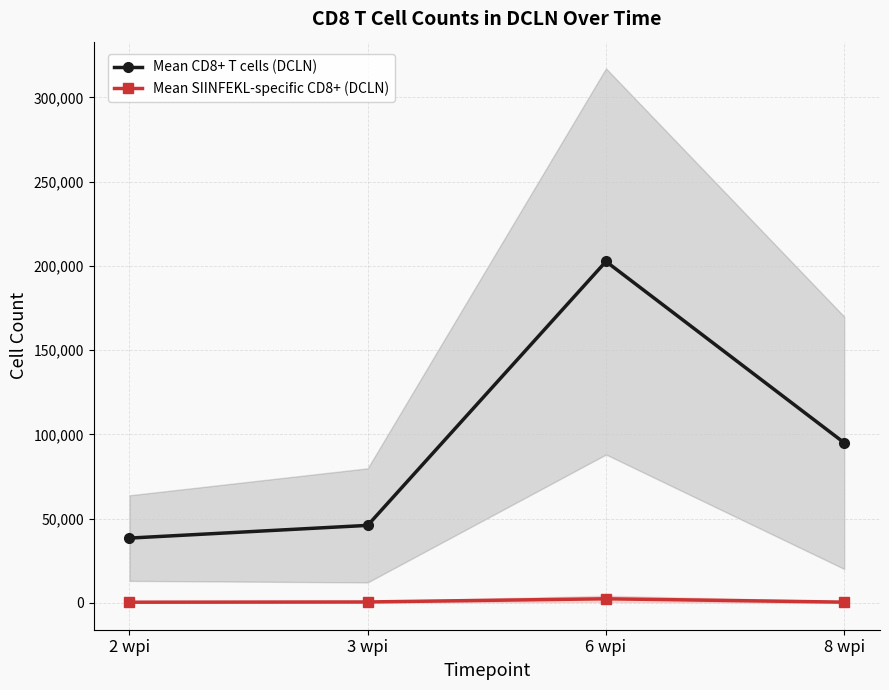

How many lines are shown in the chart?

2